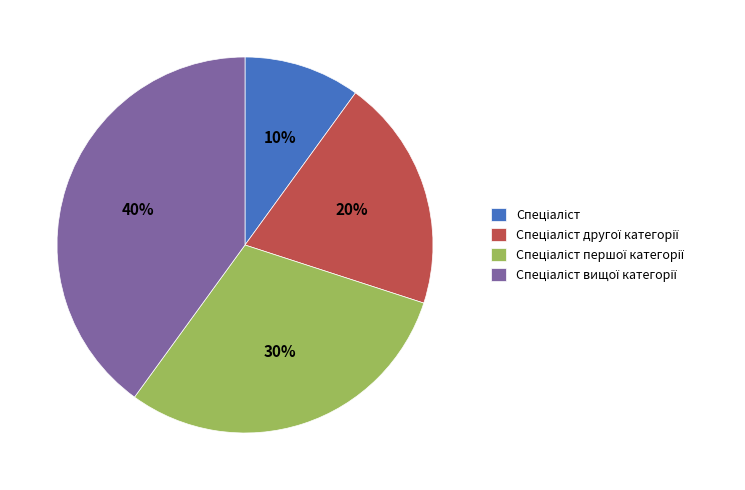

Is there a majority slice in this chart?

No